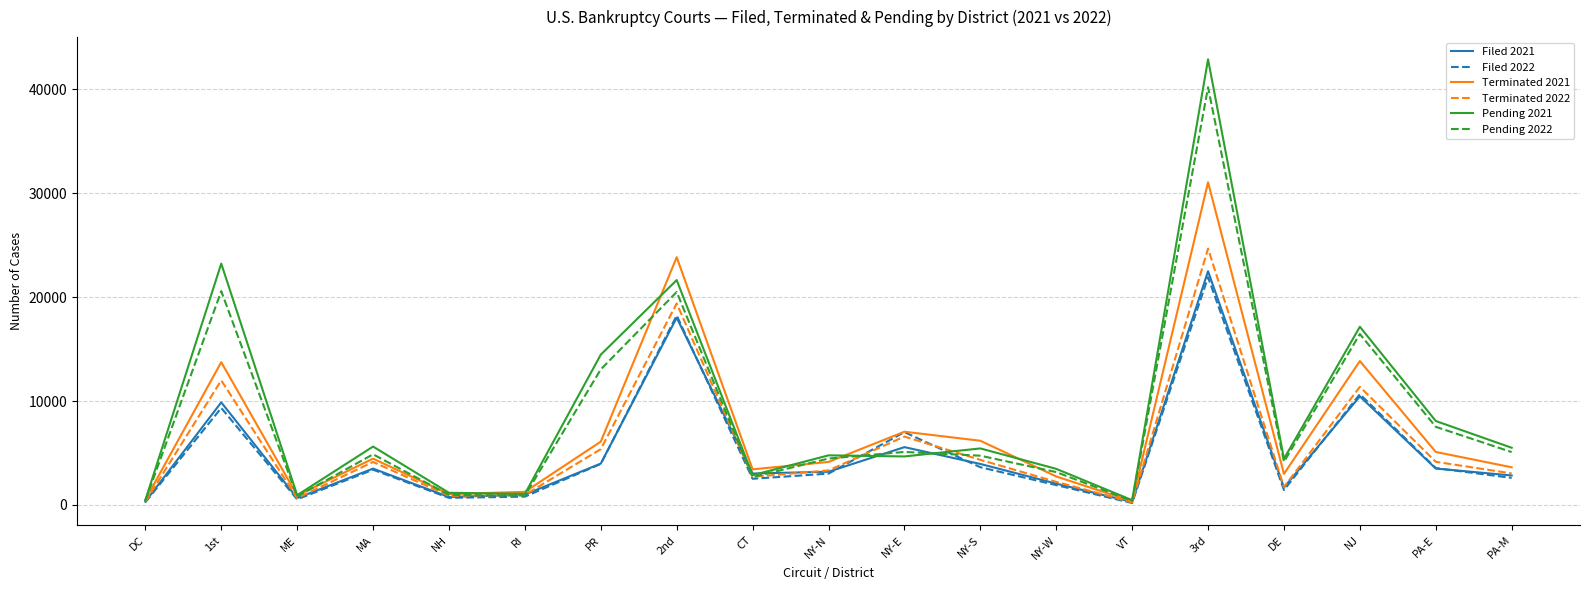

Which label corresponds to the largest value in the chart?

3rd